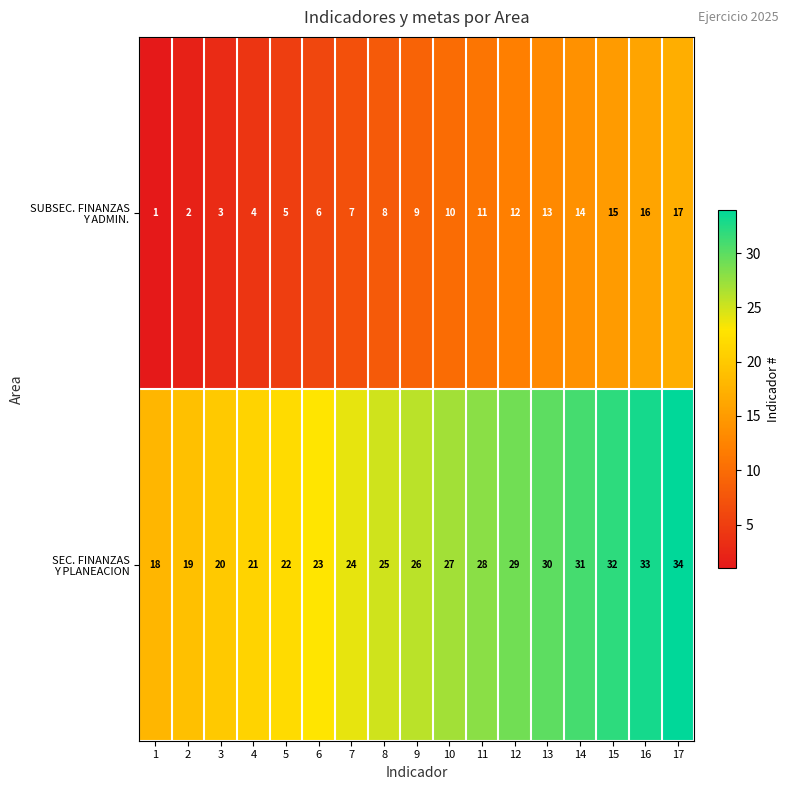

At which category is the sum across all series the highest?

17